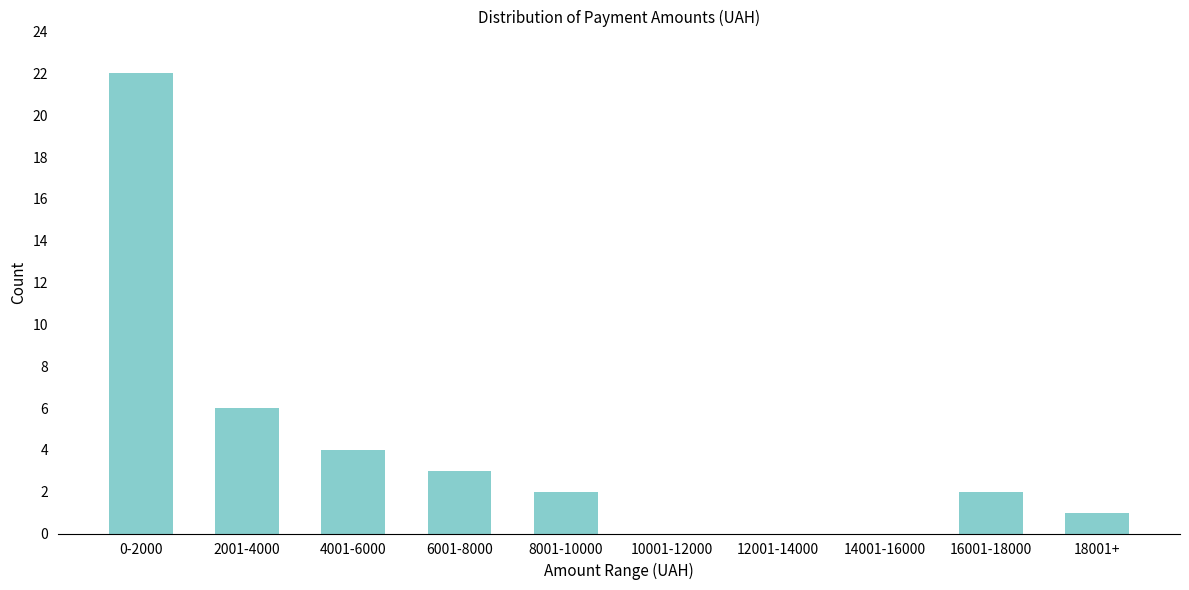

Reading left to right, transcribe all the data shown in this chart.

0-2000=22	2001-4000=6	4001-6000=4	6001-8000=3	8001-10000=2	10001-12000=0	12001-14000=0	14001-16000=0	16001-18000=2	18001+=1